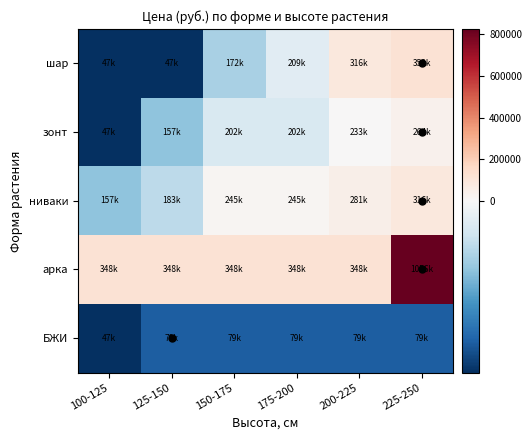

Which has a higher value, 175-200 or 100-125?

175-200